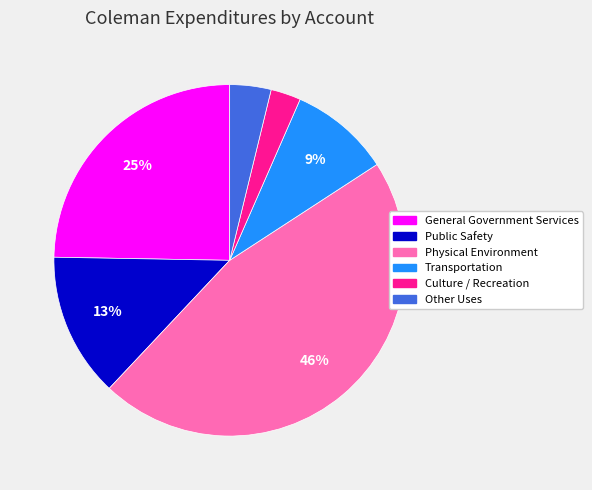

What percentage is the Transportation slice, to the nearest percent?

9%